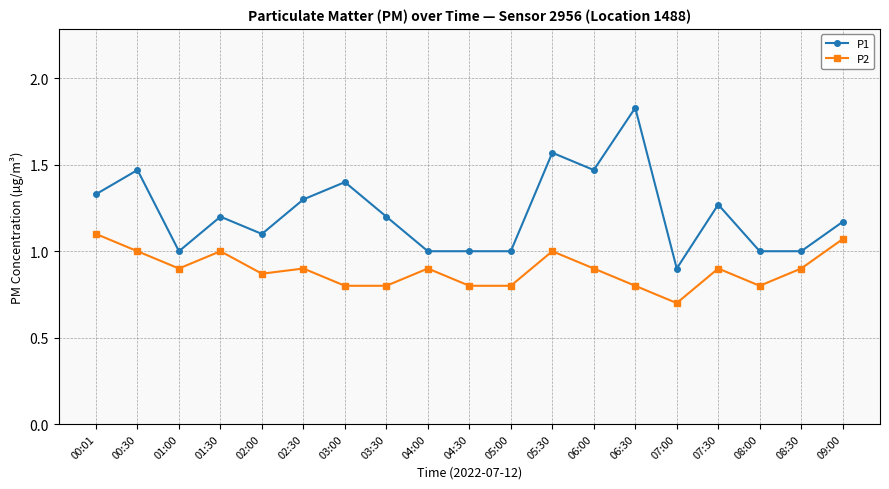

What is the label of the 16th point from the left?

07:30